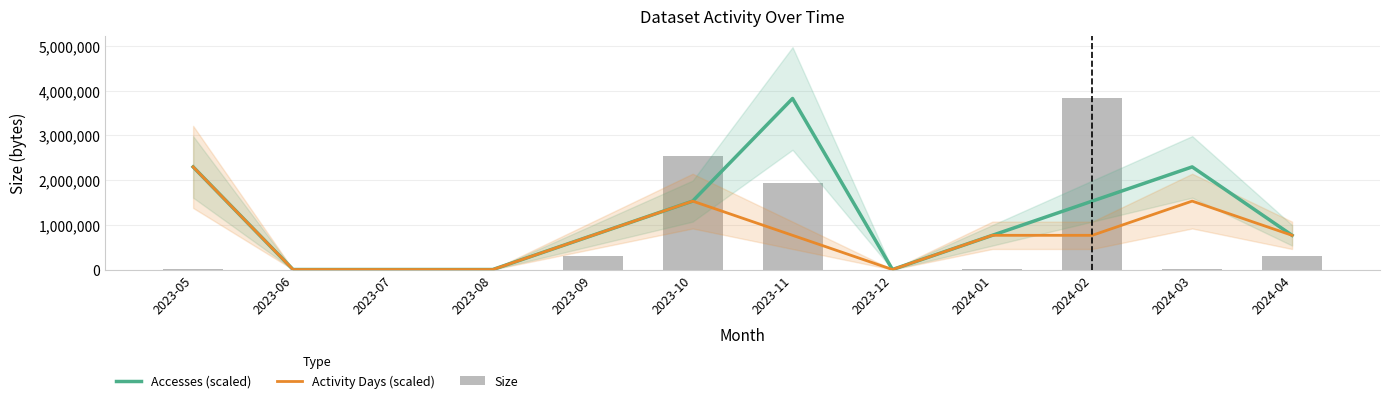

Which series has the largest total across all categories?

Accesses (scaled)